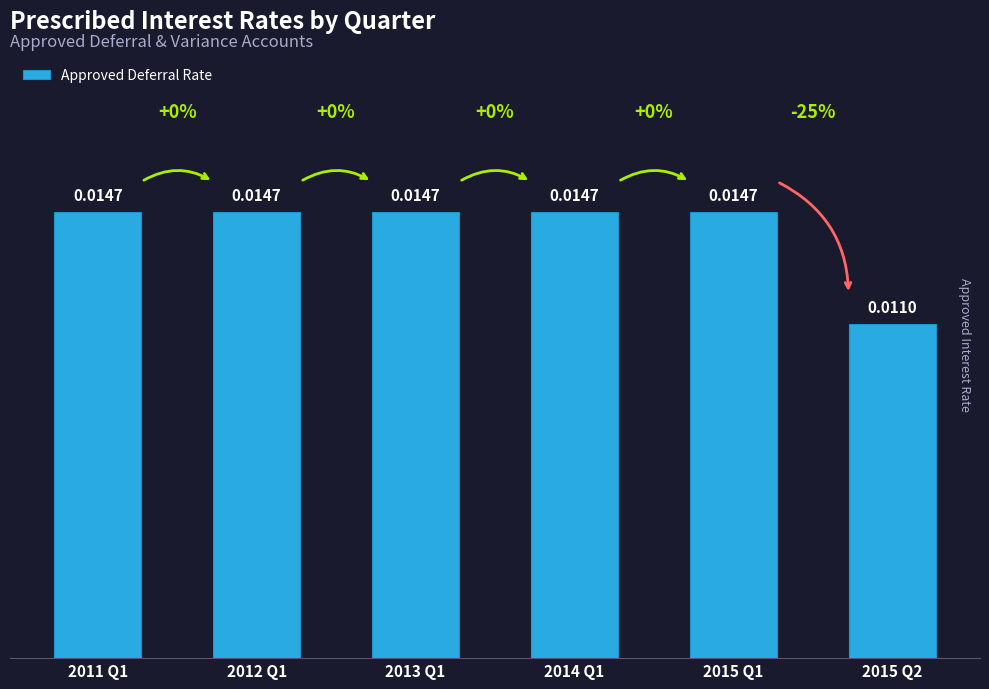

Between 2012 Q1 and 2015 Q2, which is larger?

2012 Q1